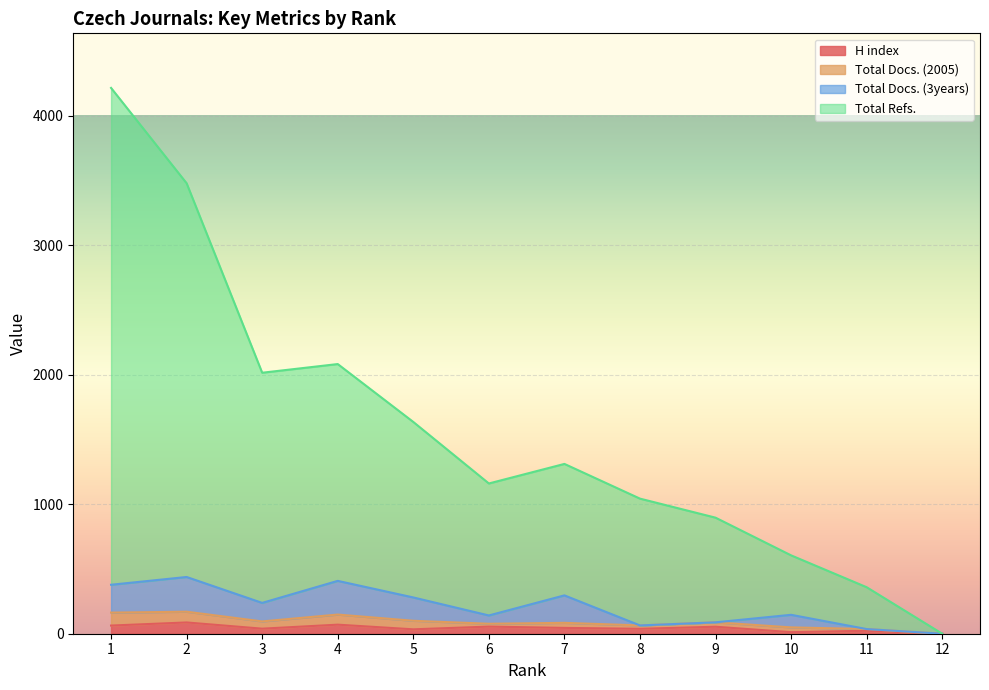

What is the difference between the maximum and minimum values in the Total Refs. series?

4214